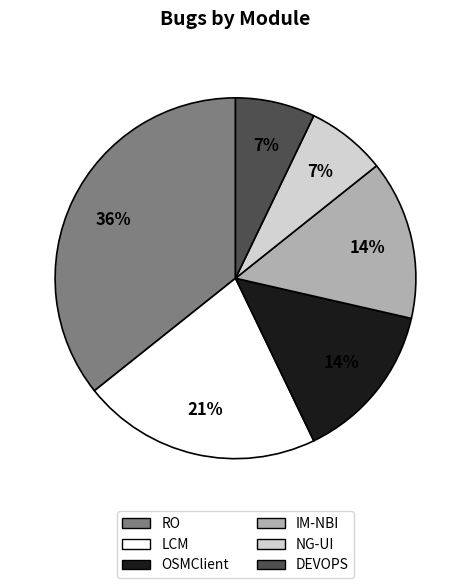

To the nearest percent, what percentage of the pie is NG-UI?

7%